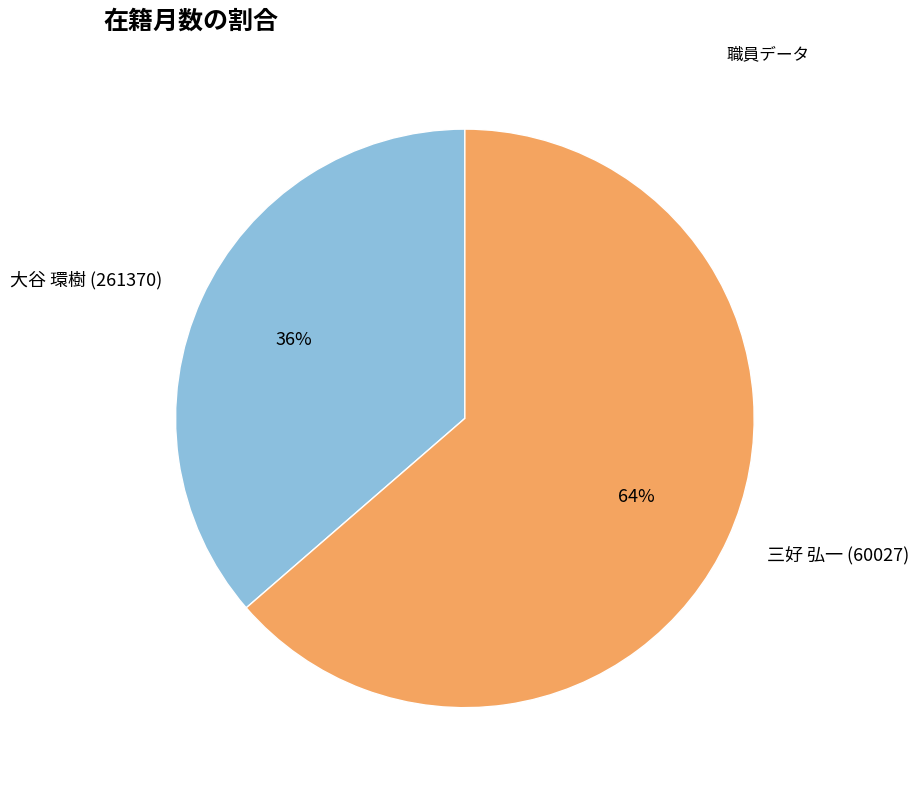

The 大谷 環樹 (261370) slice represents 36% of the pie. True or false?

True